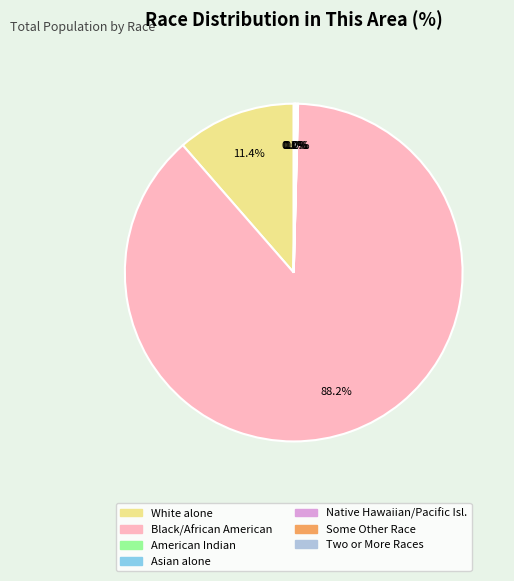

To the nearest percent, what is the difference between the largest and smallest slice percentages?

88%